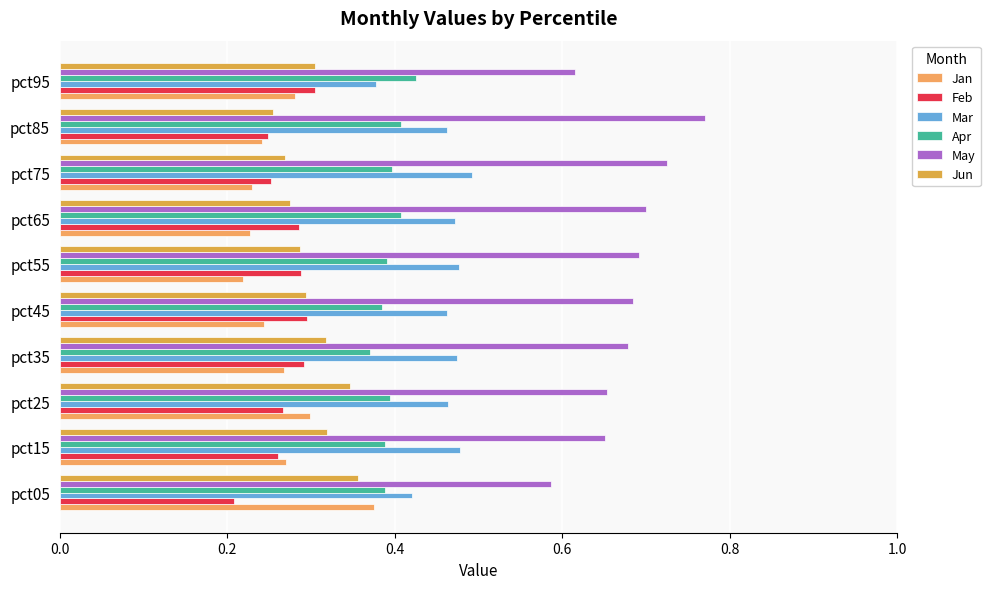

List the series in order of their peak value, lowest first.

Feb, Jun, Jan, Apr, Mar, May